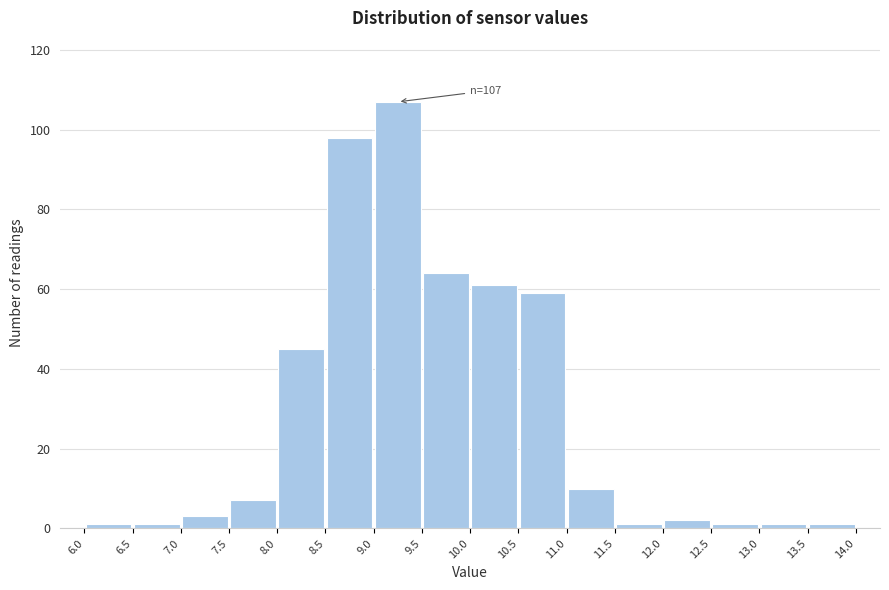

Over which range of the x-axis is the bar tallest?

9.0 to 9.5